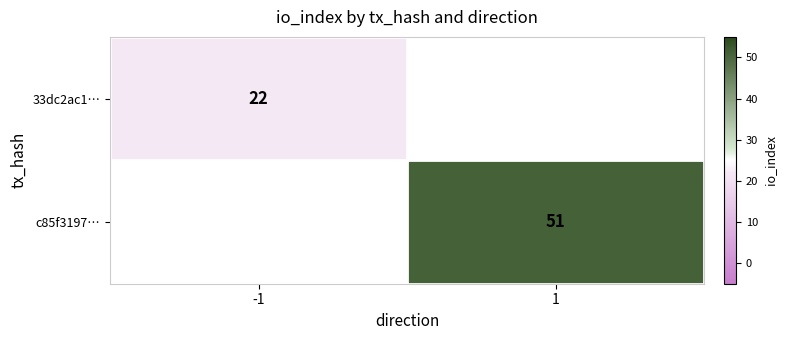

What is the smallest value displayed?

22.0